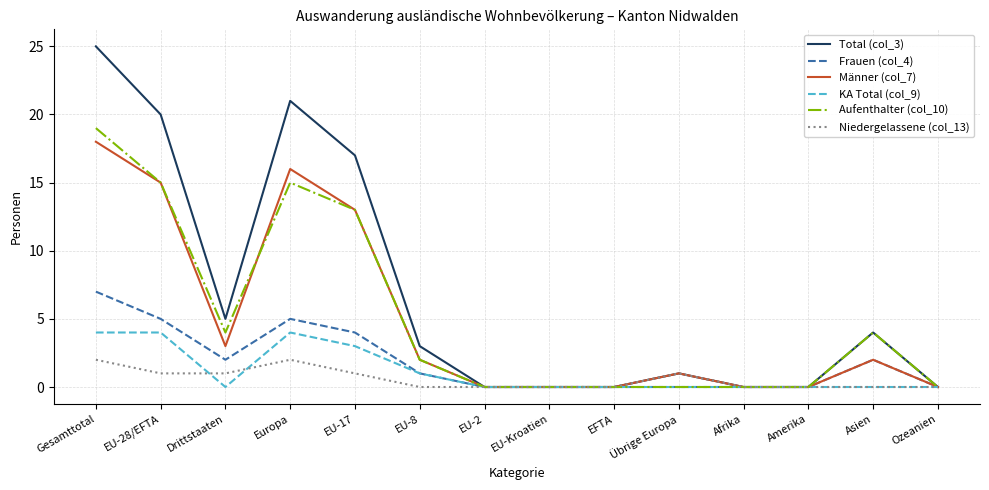

What is the difference between the Frauen (col_4) values at Ozeanien and Drittstaaten?

2